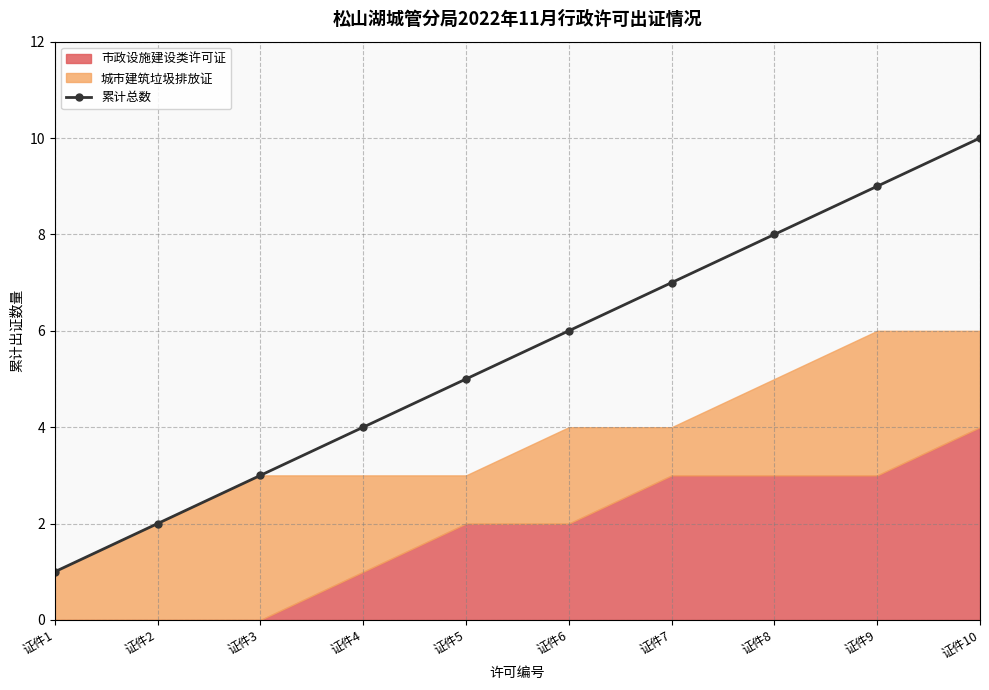

How many data points in 累计总数 are less than 6?

5